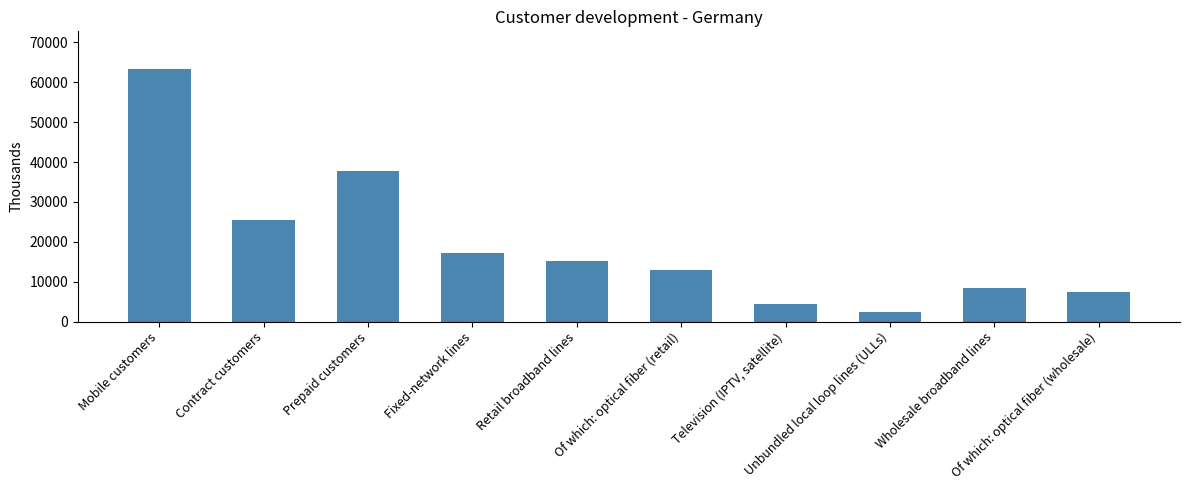

What is the sum of all values?

194482